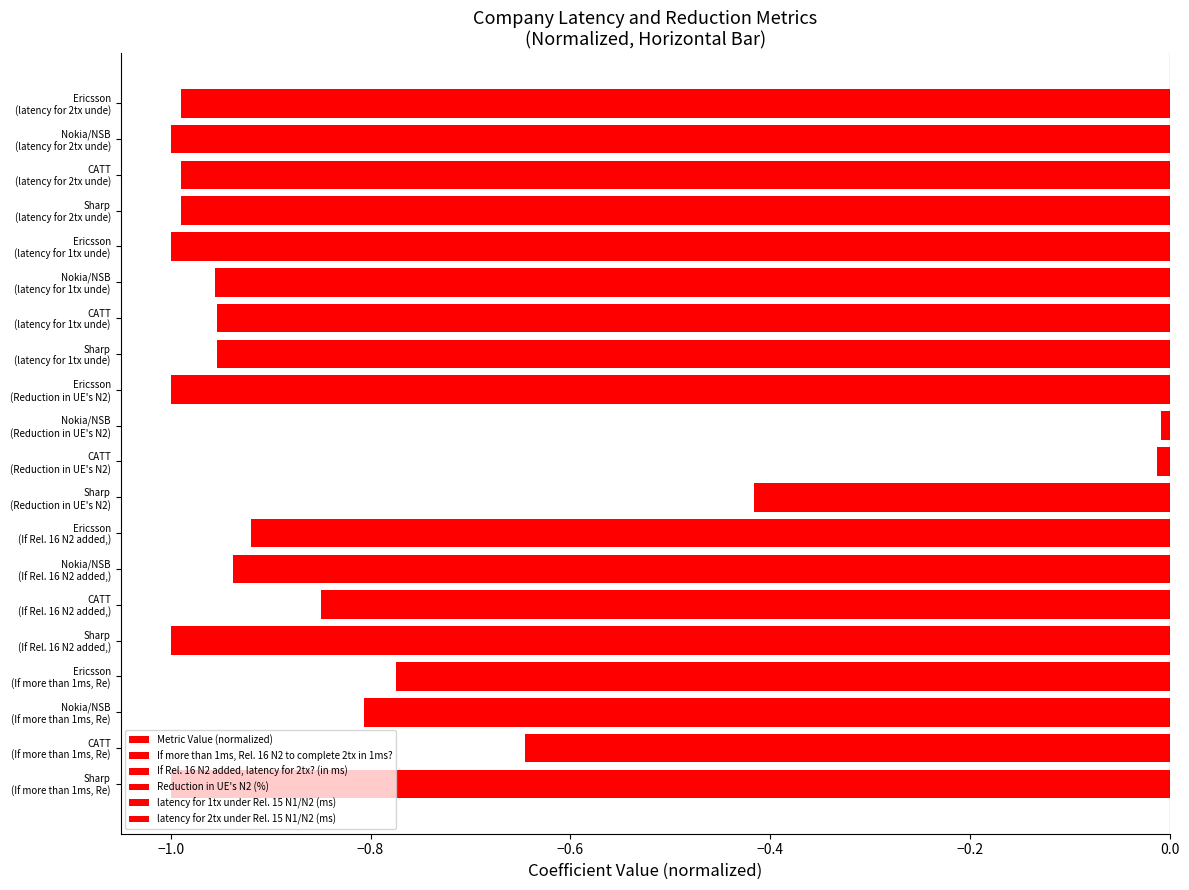

What is the total value across all series at Ericsson?

-4.7